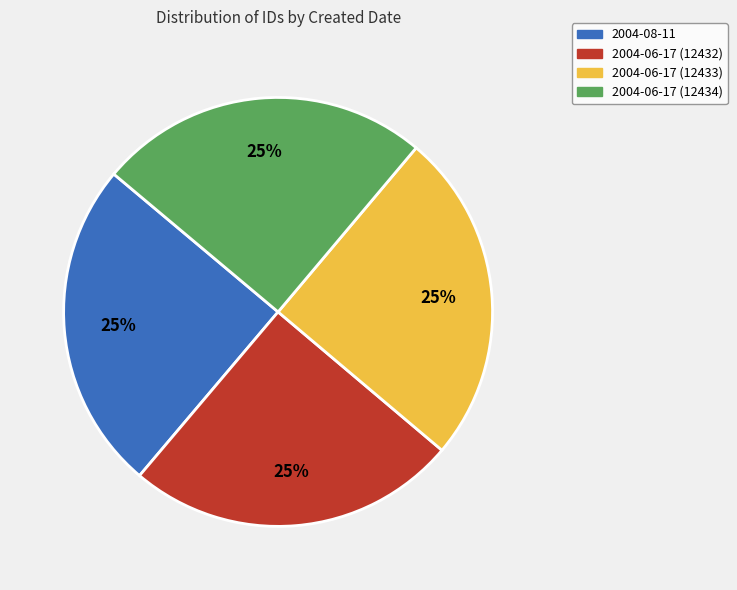

To the nearest percent, what is the combined percentage of 2004-08-11 and 2004-06-17 (12433)?

50%